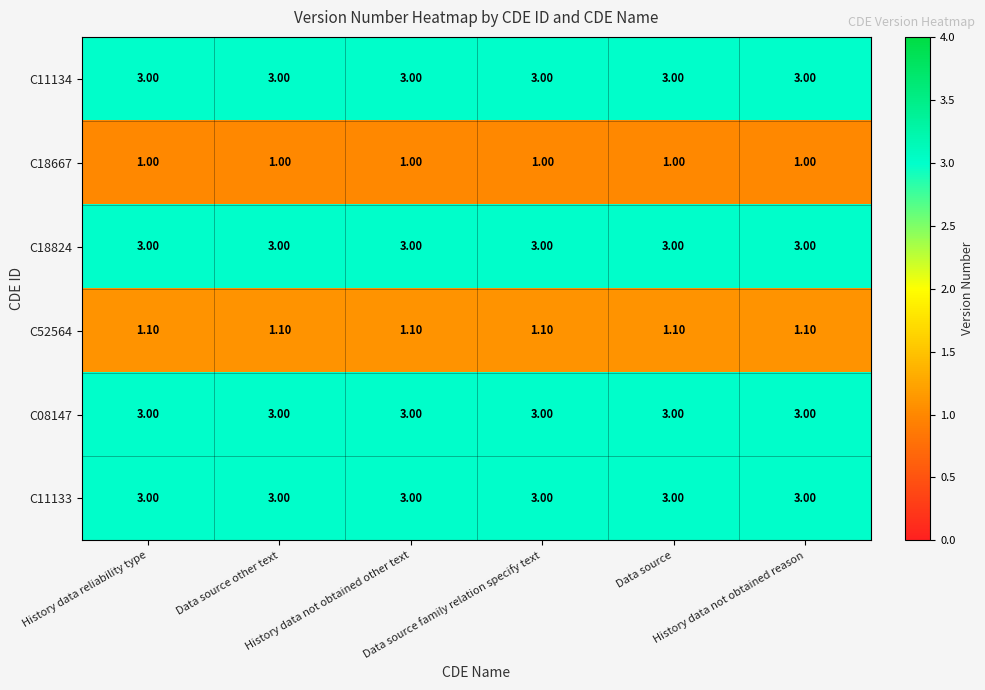

What is the sum of all C52564 values?

6.6